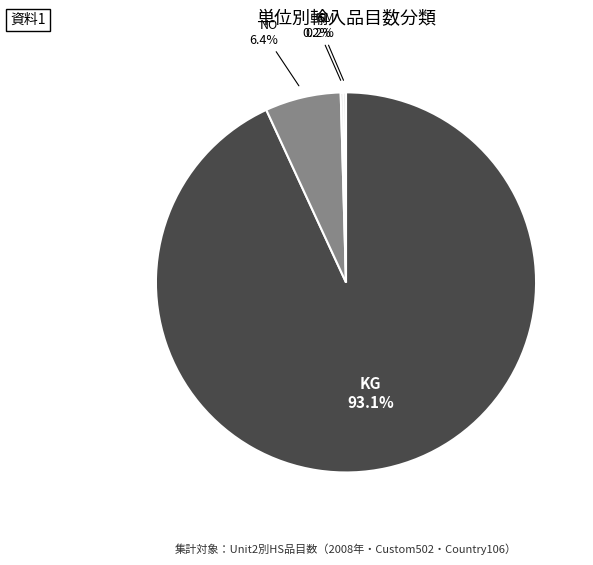

Does any single category account for the majority?

Yes